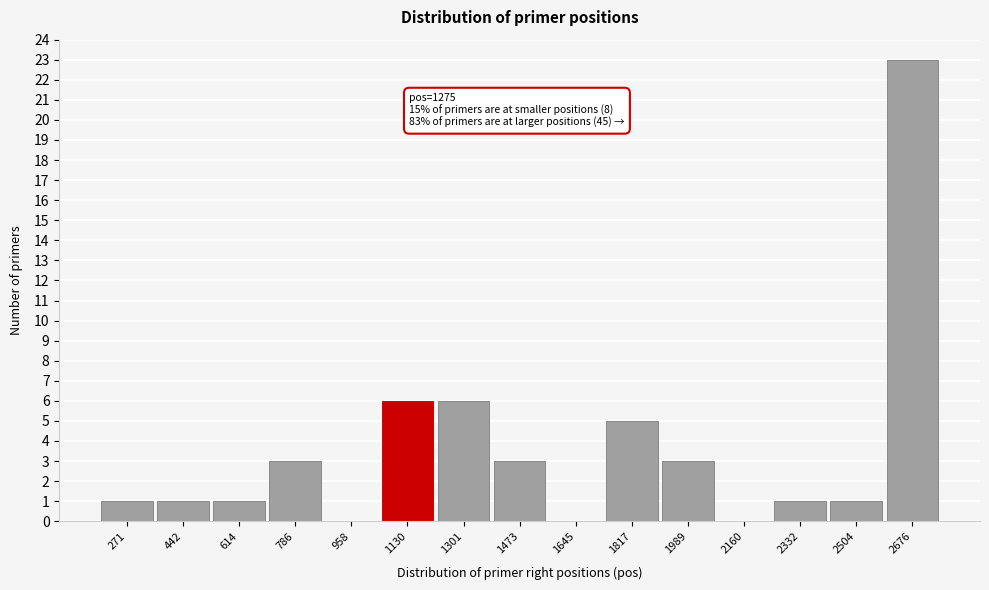

Reading left to right, extract all data points from this chart.

271=1	442=1	614=1	786=3	958=0	1130=6	1301=6	1473=3	1645=0	1817=5	1989=3	2160=0	2332=1	2504=1	2676=23